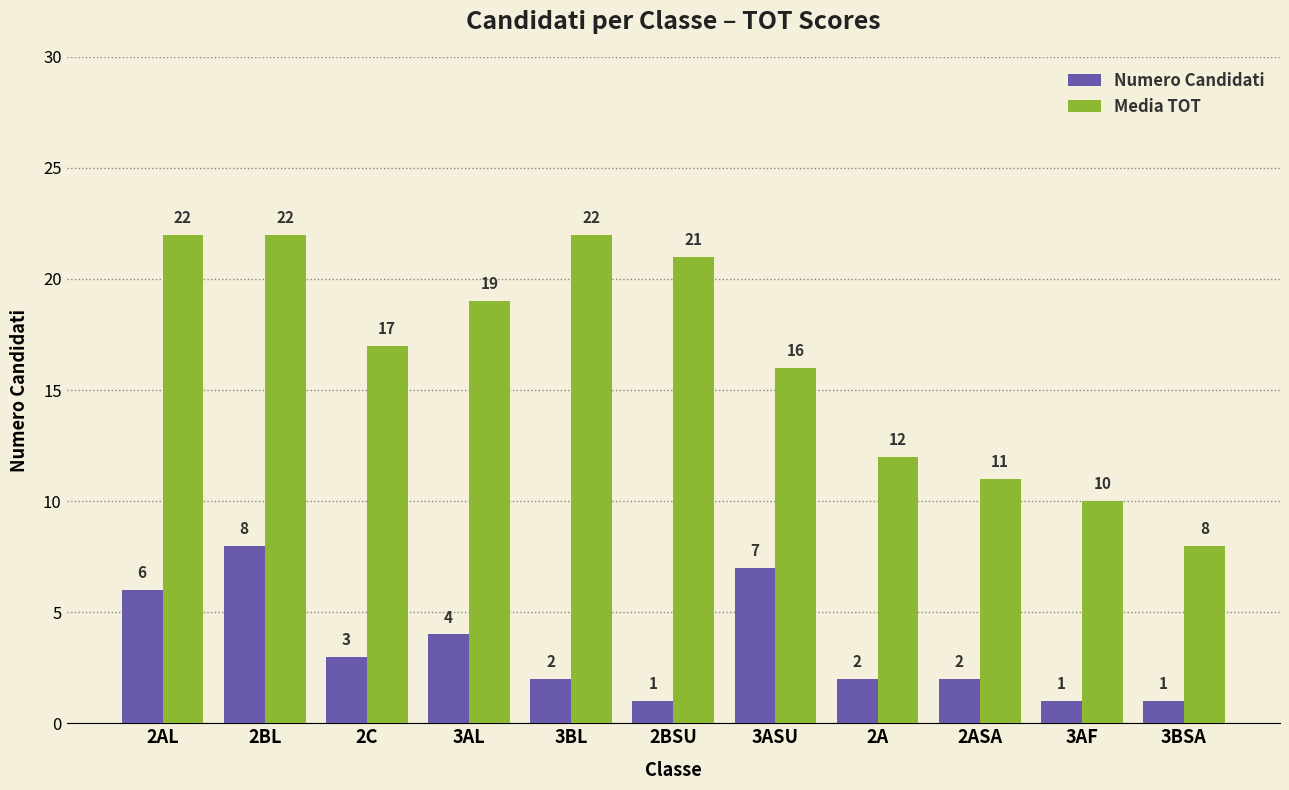

What is the difference between the Media TOT values at 3AF and 2ASA?

1